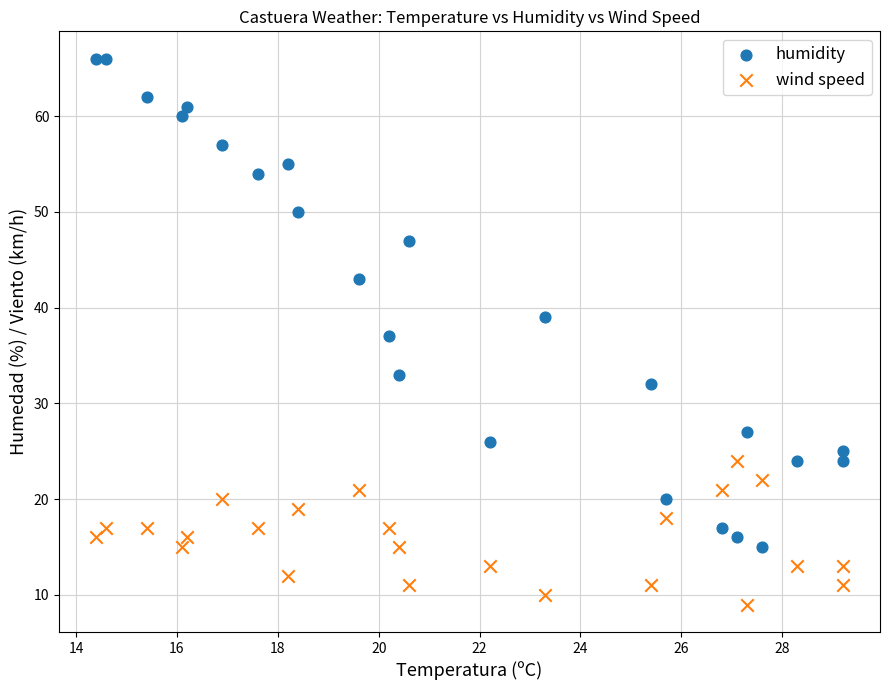

Which series has the largest Y range (max minus min)?

humidity